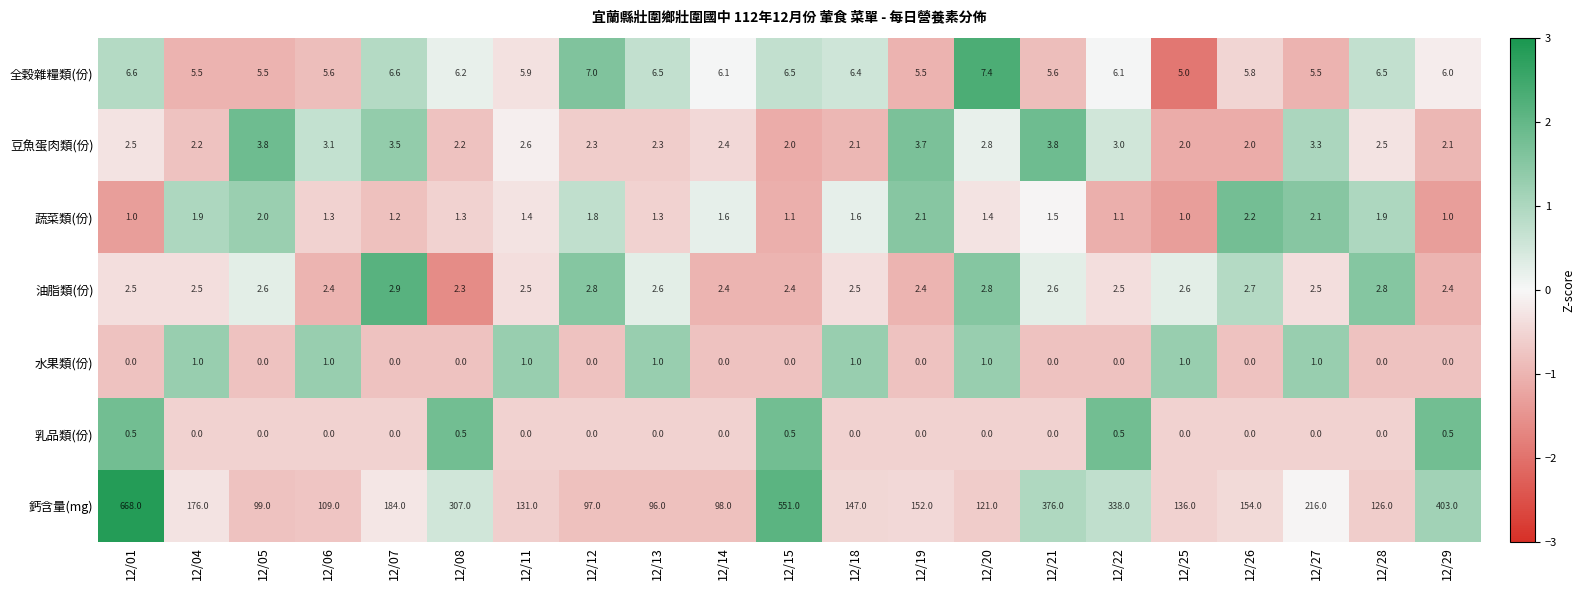

What is the spread (max minus min) of values at 12/27?

216.0